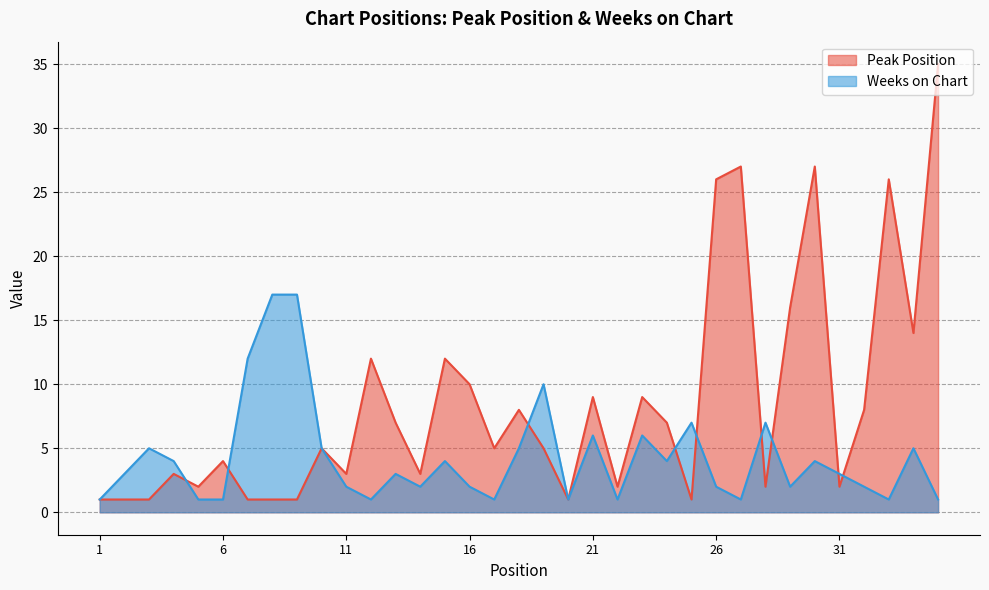

In Weeks on Chart, how many points are lower than both neighbors (excluding endpoints)?

9